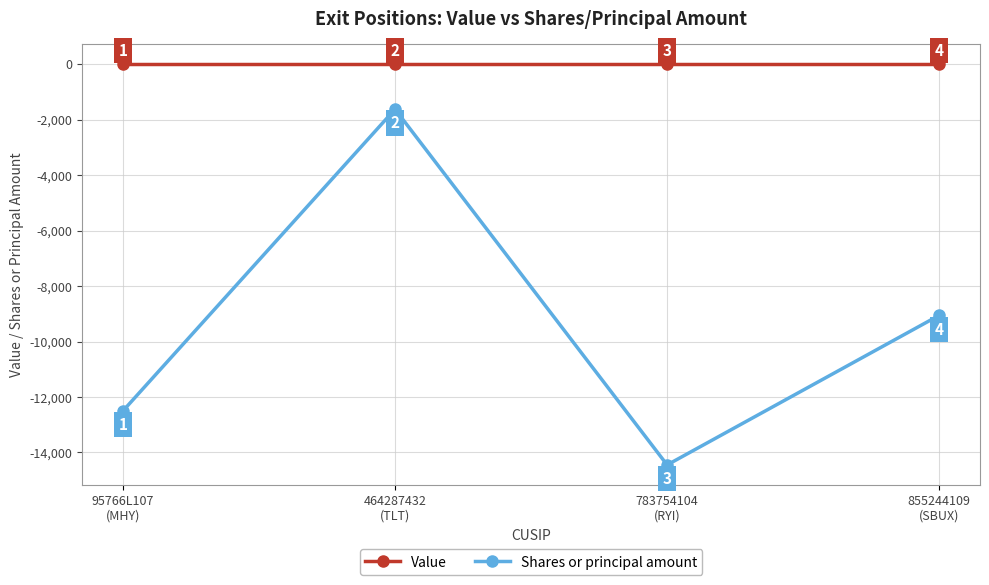

Reading left to right, extract all data points from this chart.

Value: 95766L107
(MHY)=0	464287432
(TLT)=0	783754104
(RYI)=0	855244109
(SBUX)=0
Shares or principal amount: 95766L107
(MHY)=-12500	464287432
(TLT)=-1625	783754104
(RYI)=-14448	855244109
(SBUX)=-9056